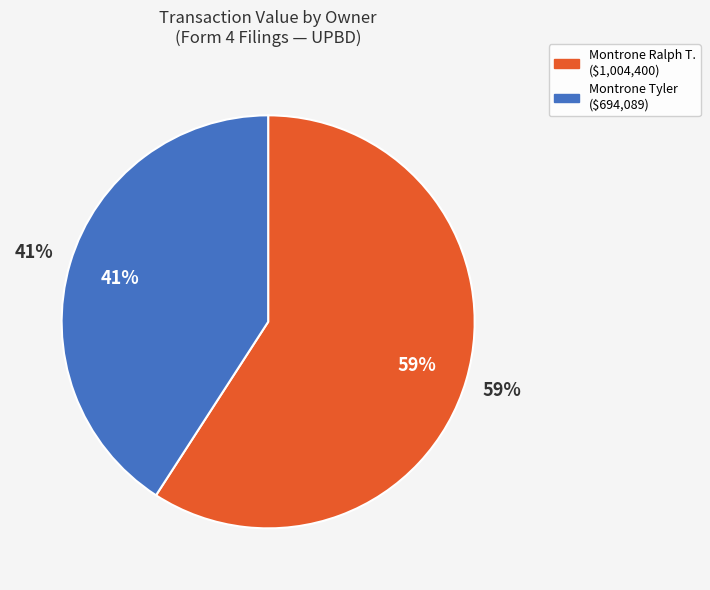

Between Montrone Tyler and Montrone Ralph T., which is larger?

Montrone Ralph T.